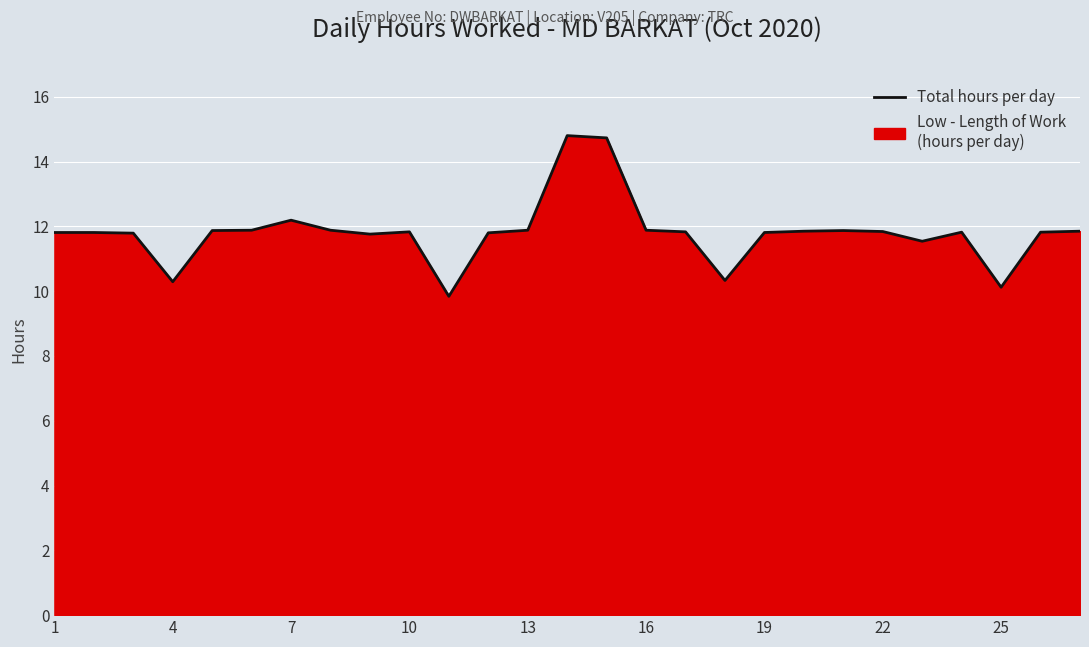

How many points are higher than both their immediate neighbors (excluding endpoints)?

5